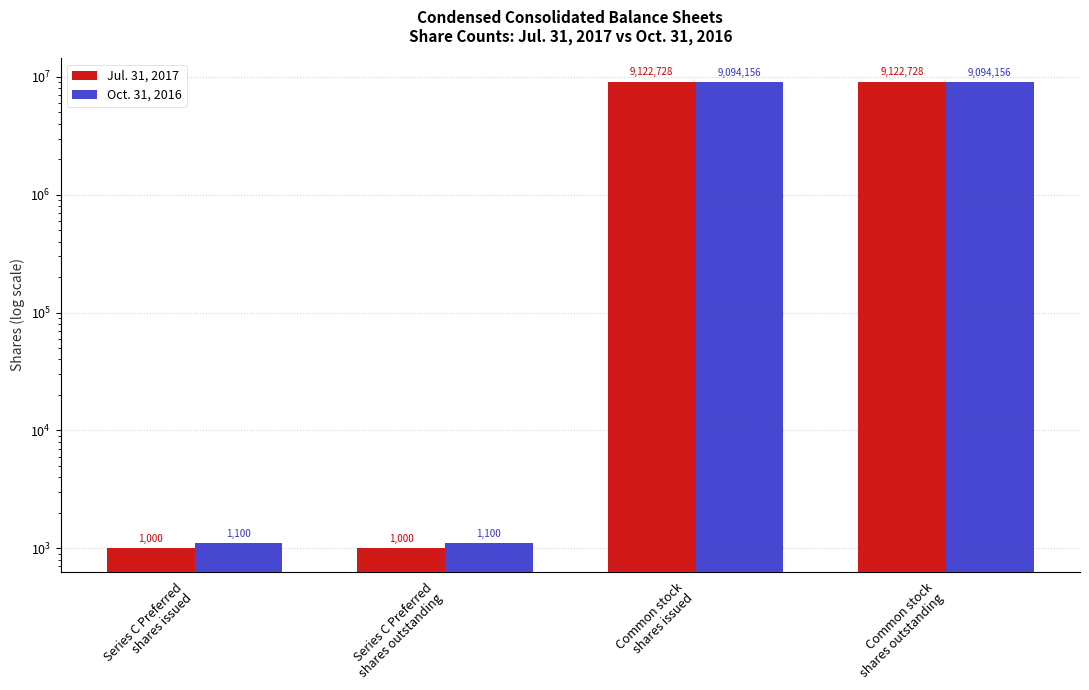

Reading left to right, list all the values displayed in this chart.

Jul. 31, 2017: 1000	1000	9122728	9122728
Oct. 31, 2016: 1100	1100	9094156	9094156